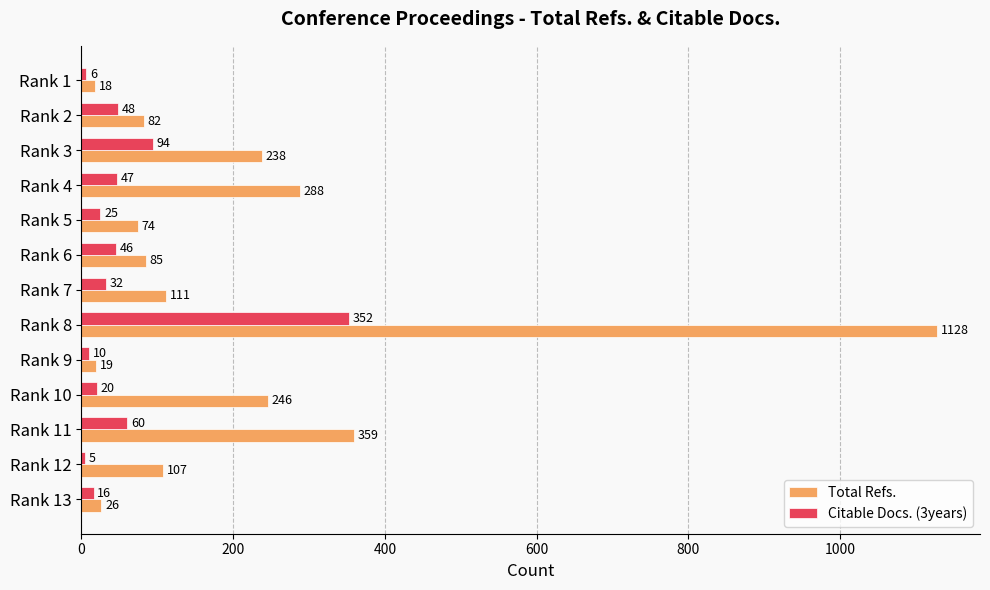

How many series are shown in this chart?

2